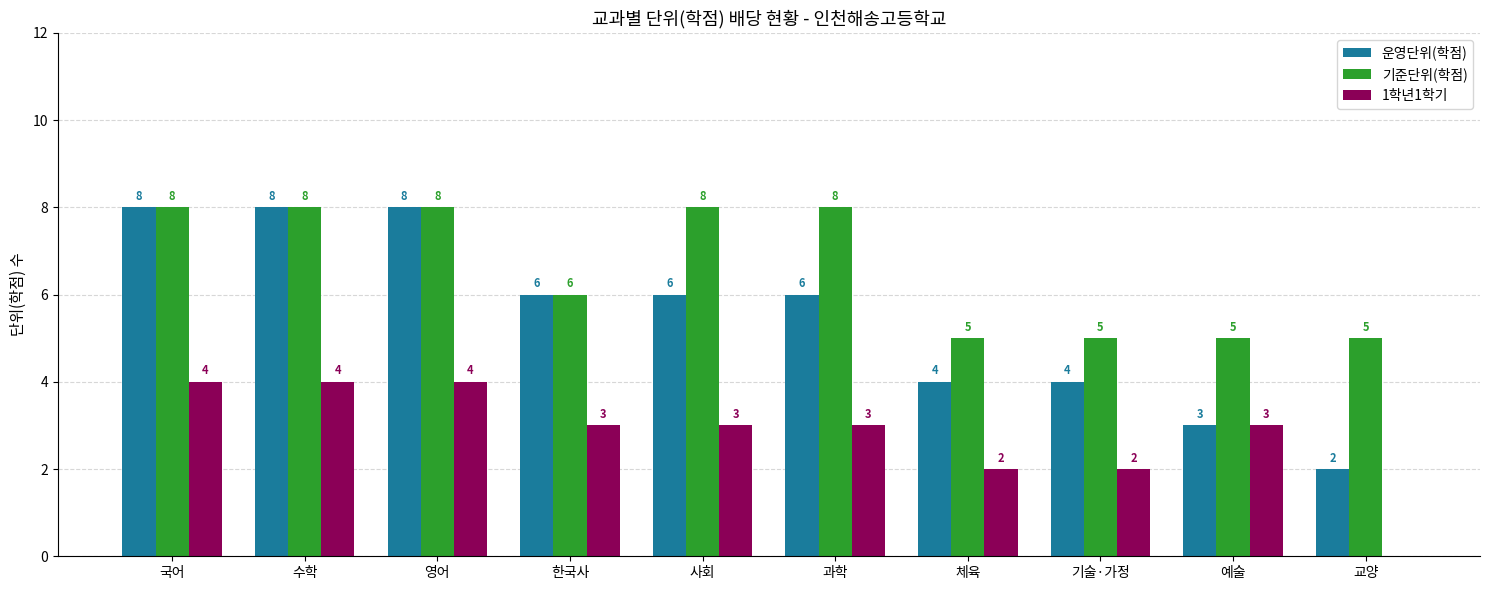

What is the sum of the 운영단위(학점) values at 체육 and 교양?

6